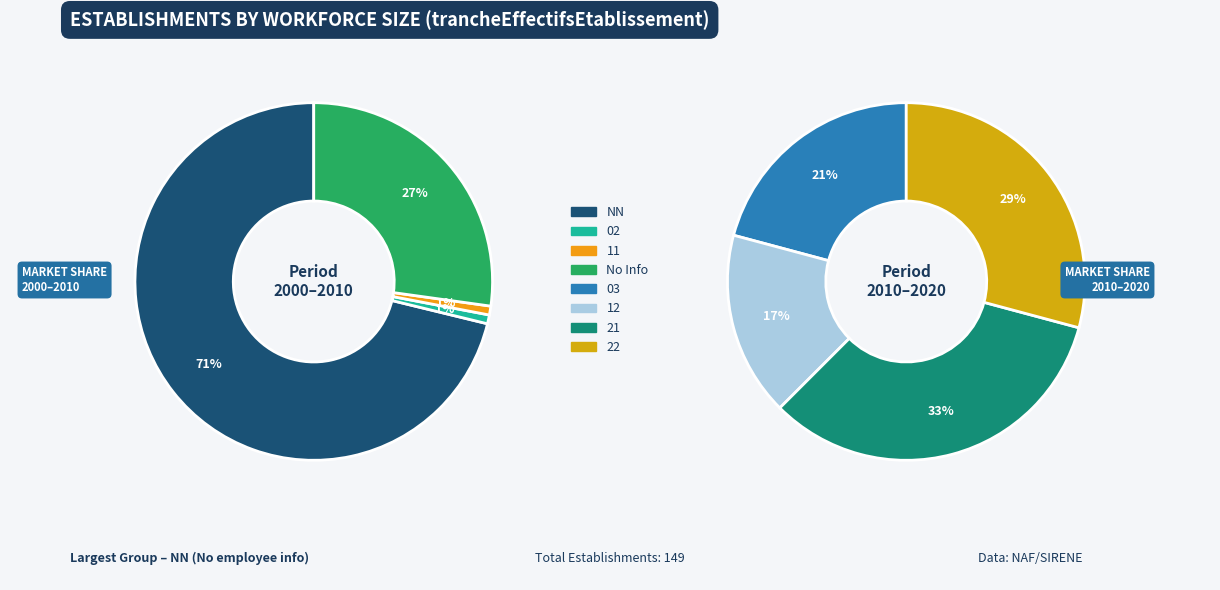

What is the smallest slice in the pie chart?

02